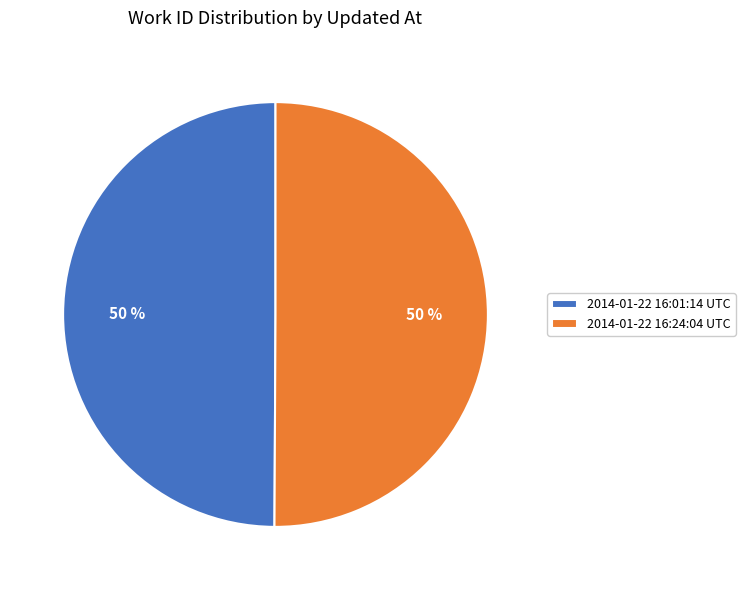

Is it true that 2014-01-22 16:24:04 UTC is 50% of the pie?

True